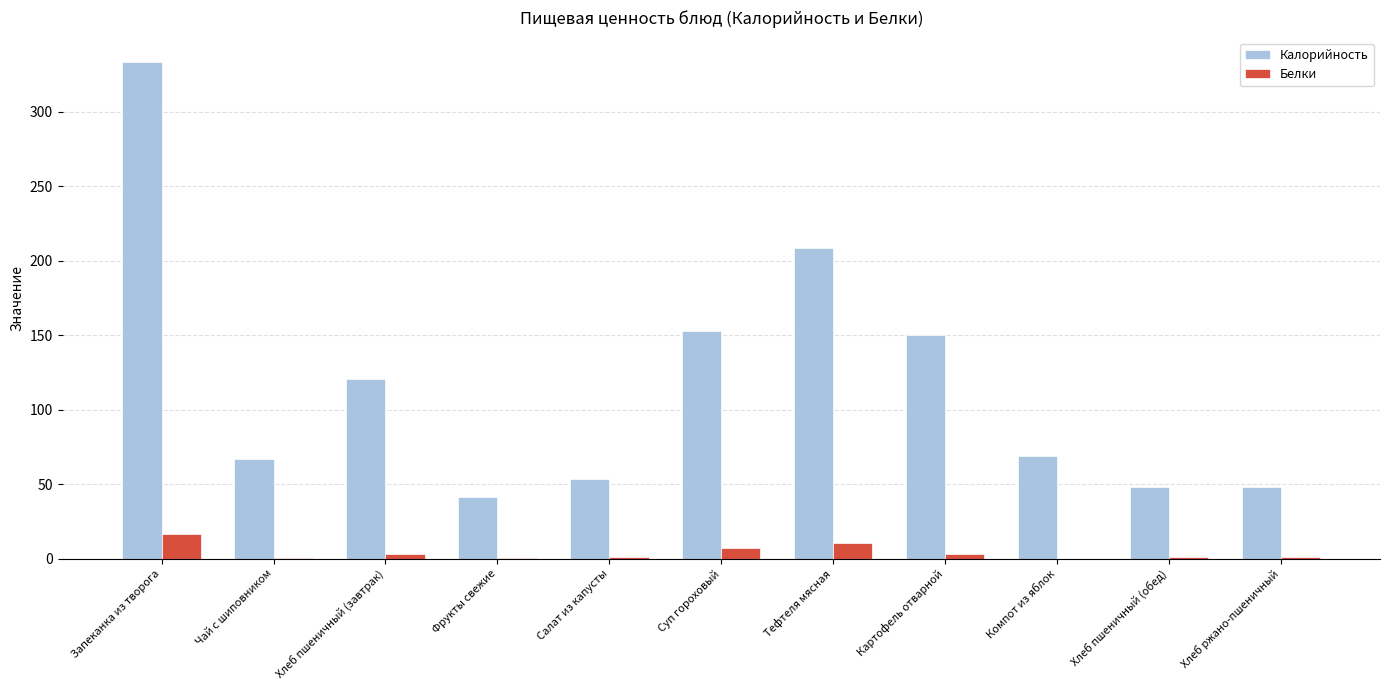

Which category has the highest value in the Калорийность series?

Запеканка из творога